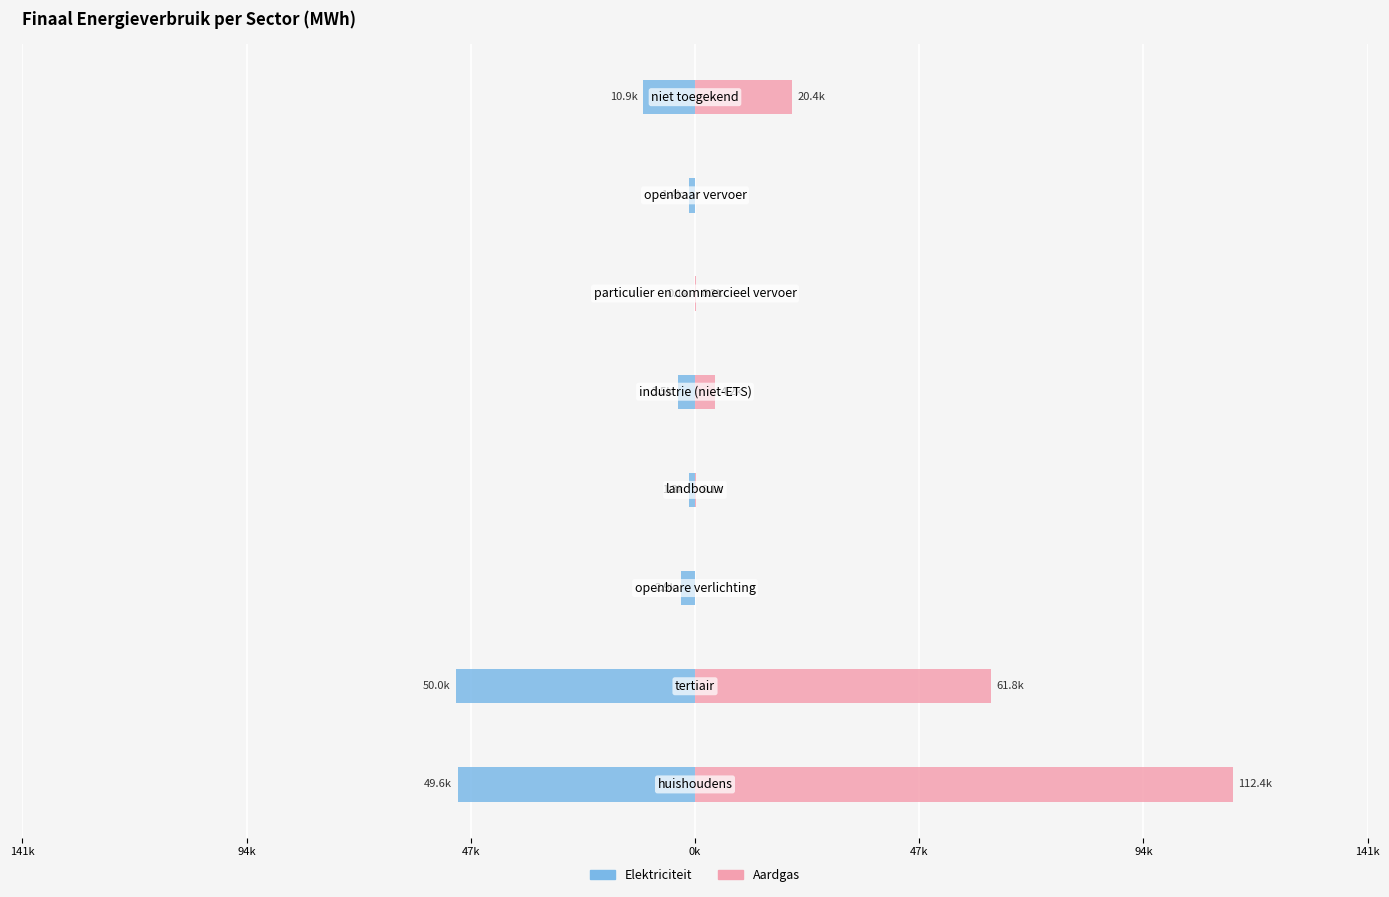

What is the value of the Elektriciteit bar at the 4th from the left?

-1254.5